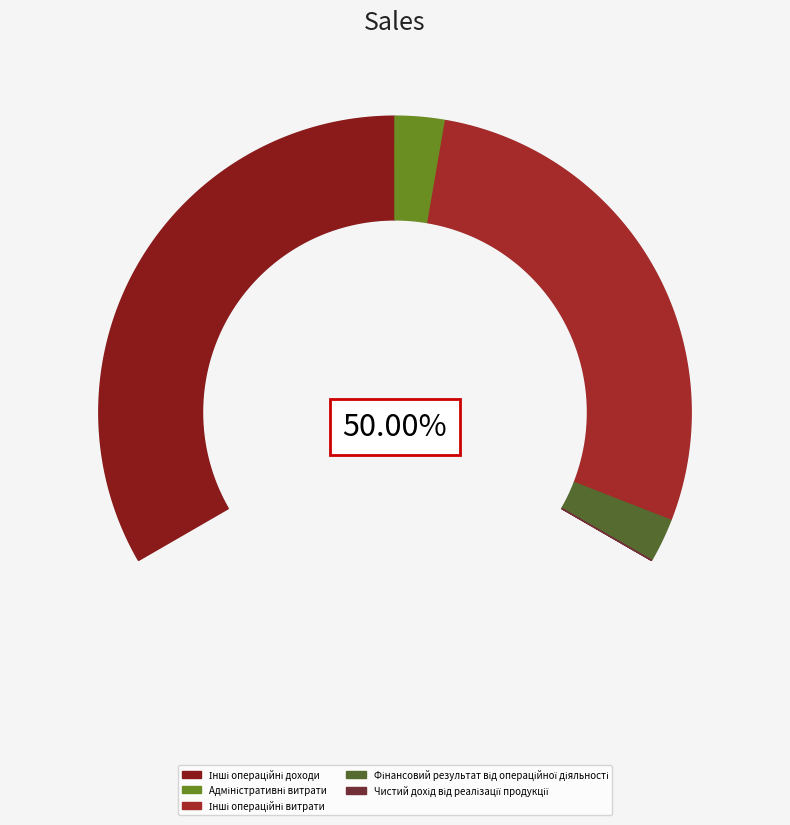

To the nearest percent, what is the difference between the Чистий дохід від реалізації продукції and Адміністративні витрати slice percentages?

4%